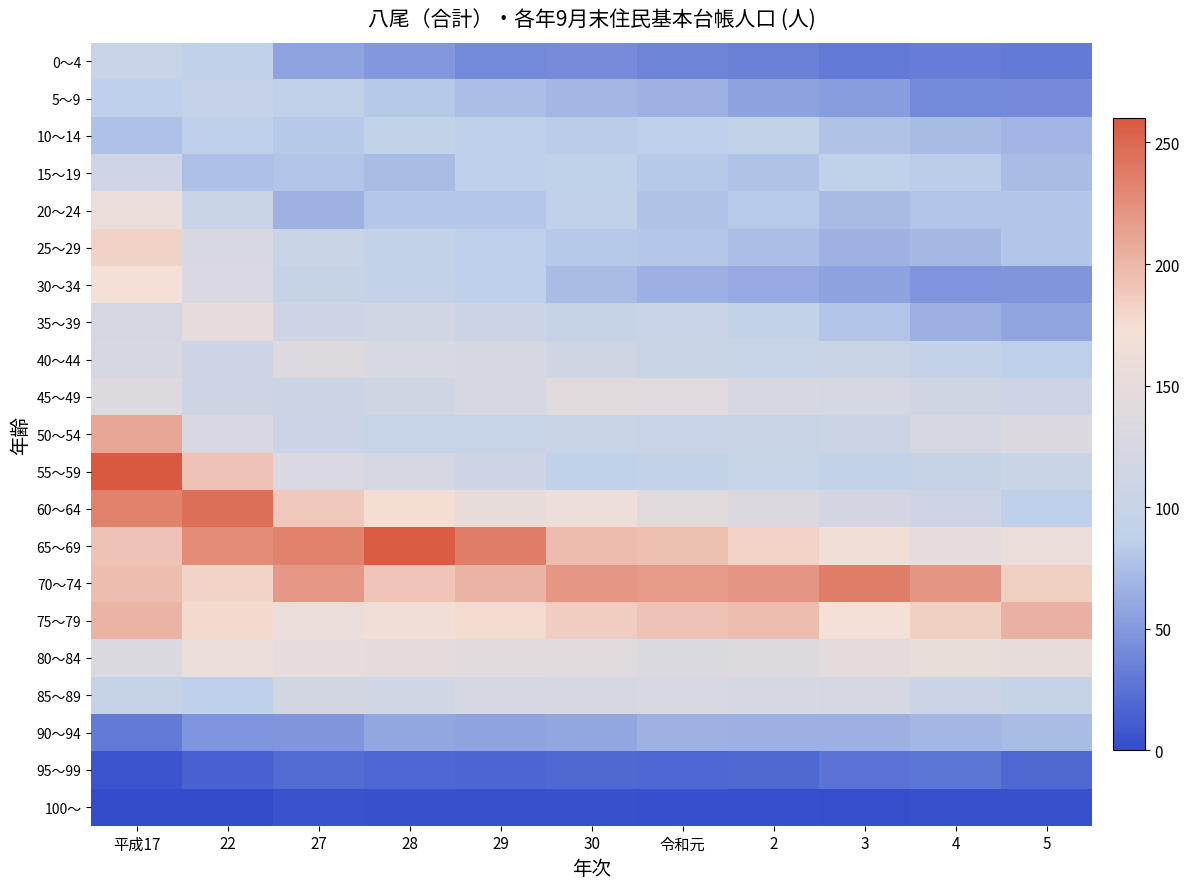

At how many categories does at least one series exceed 196?

11